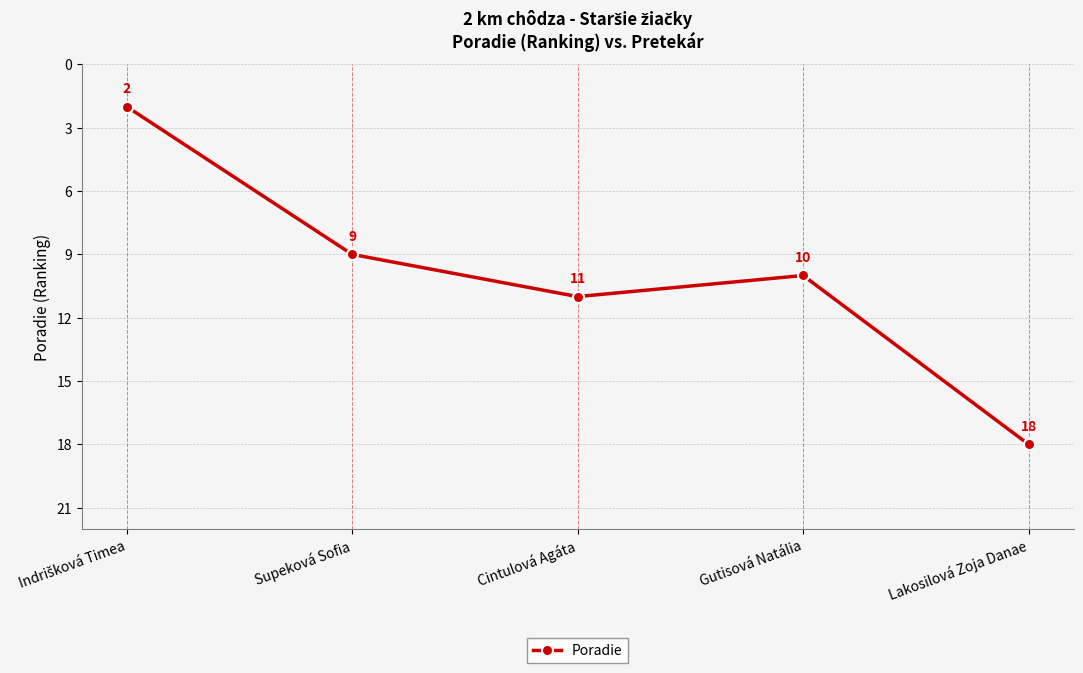

What is the maximum value shown in the chart?

18